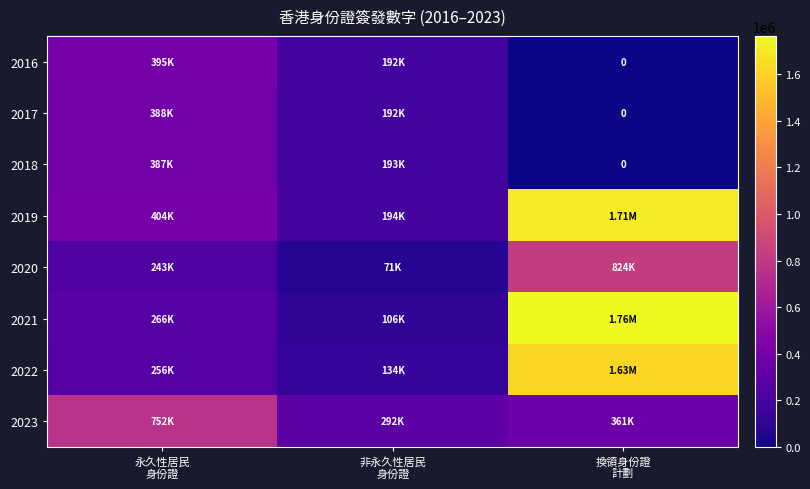

What is the highest value of the 2017 series?

387507